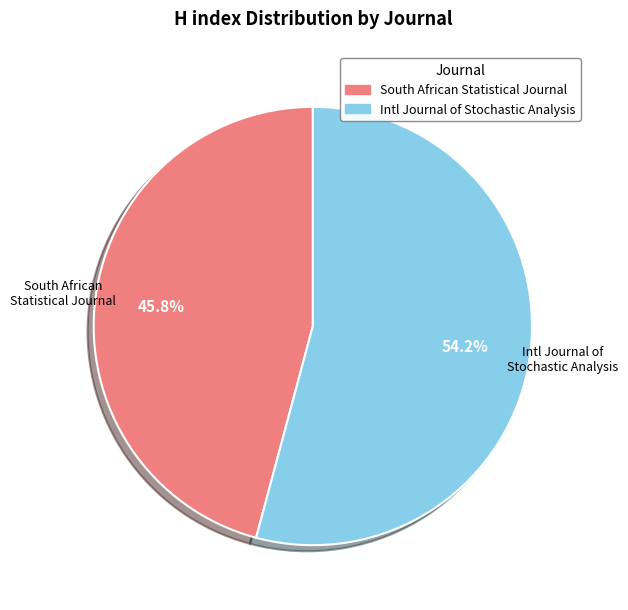

To the nearest percent, what is the average slice percentage?

50%